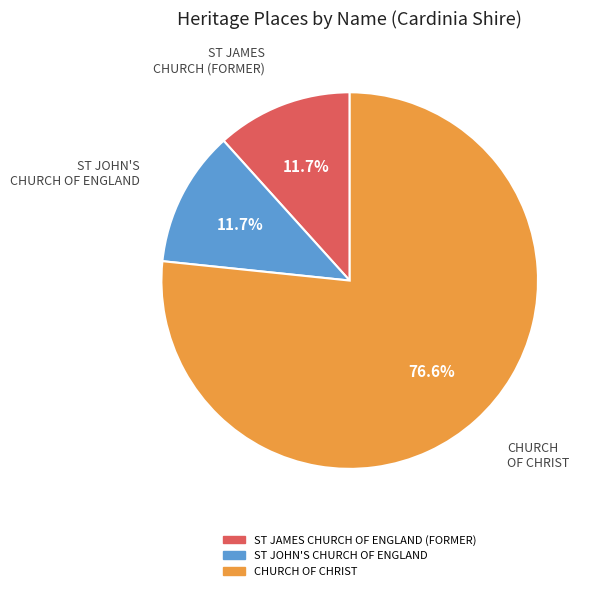

Is it true that ST JAMES CHURCH OF ENGLAND (FORMER) is 1% of the pie?

False